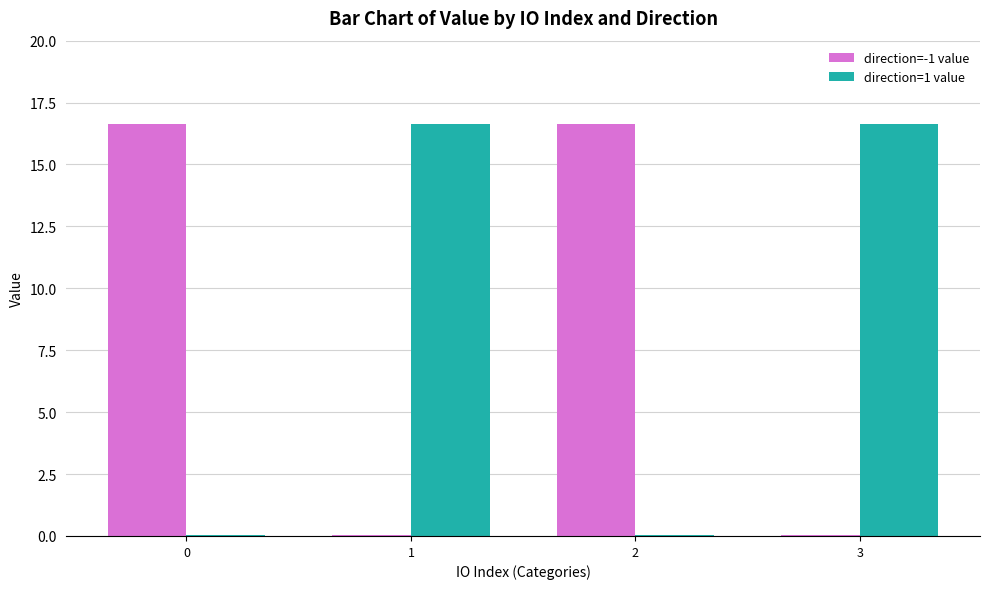

The value of direction=1 value at 3 is 16.6. True or false?

True